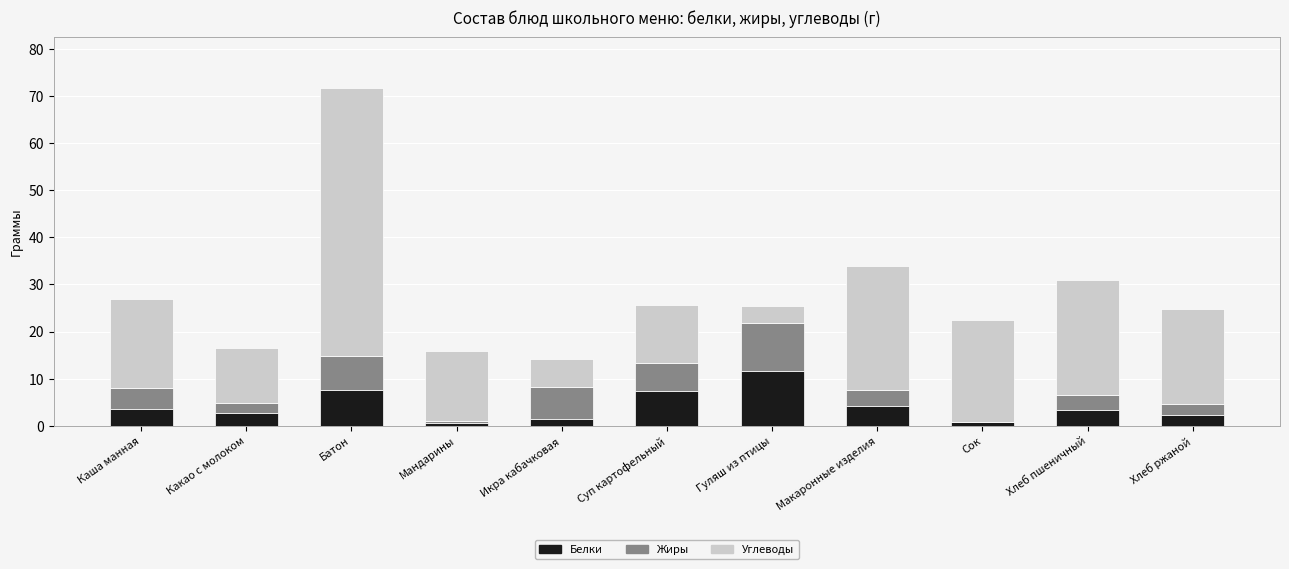

What is the approximate value of Белки at Суп картофельный?

7.5